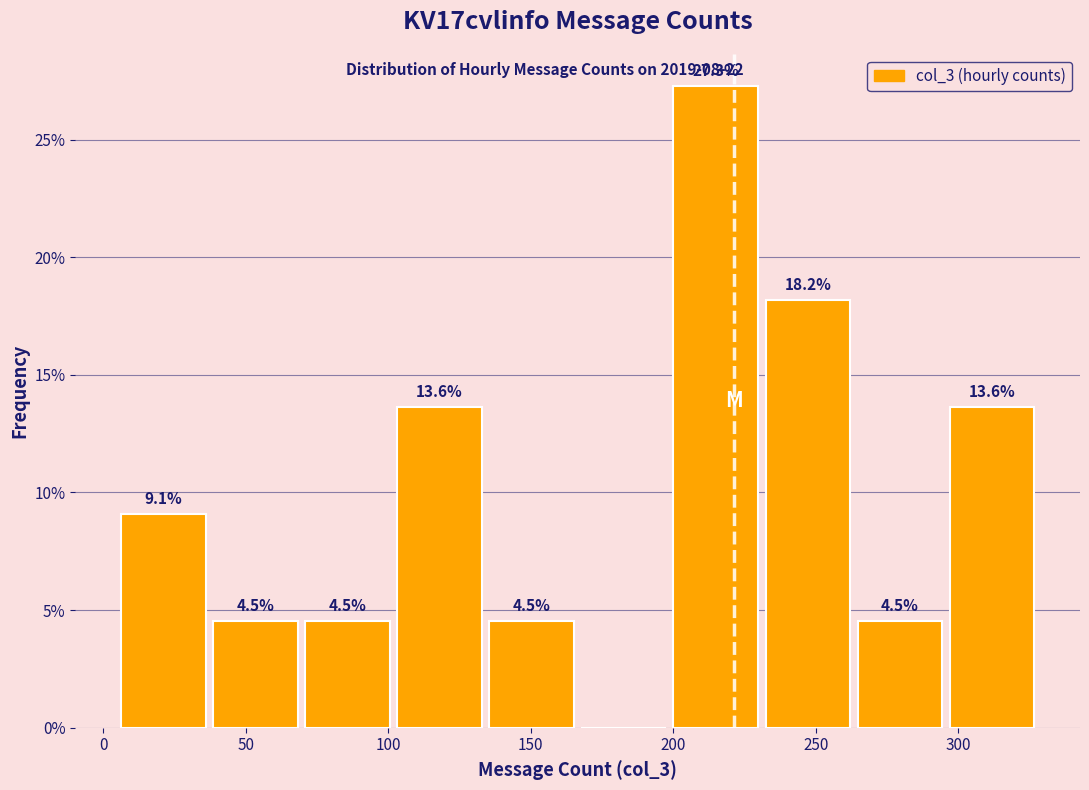

Which range on the x-axis has the tallest bar?

200 to 230